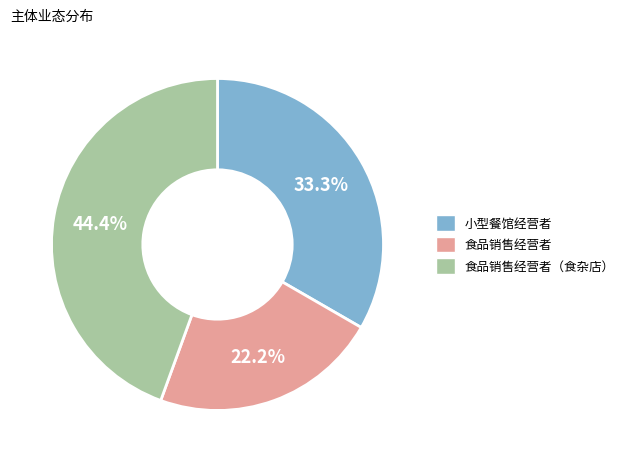

How much of the chart is everything except 小型餐馆经营者?

66.7%